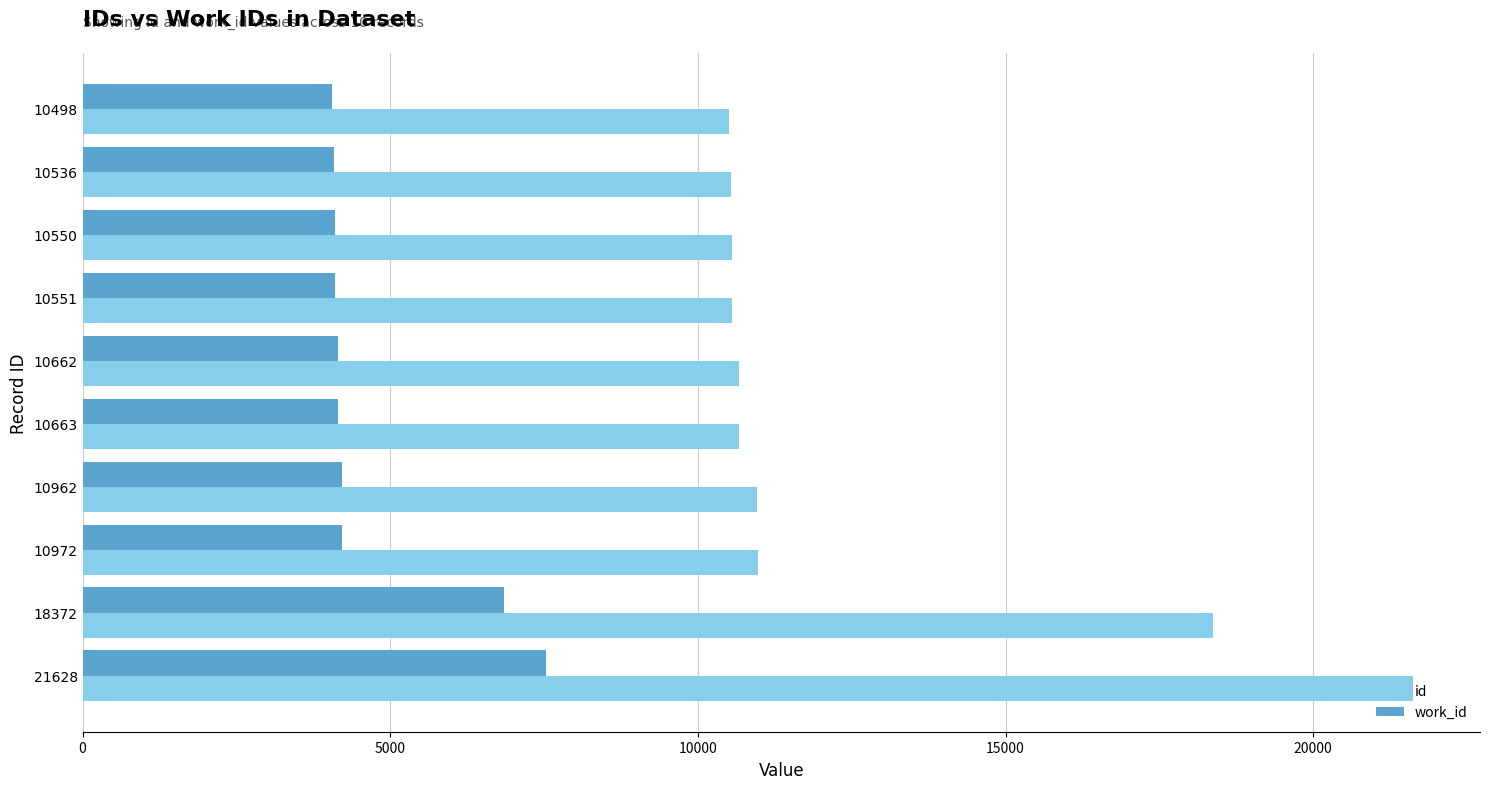

What is the difference between the maximum and minimum values in the id series?

11130